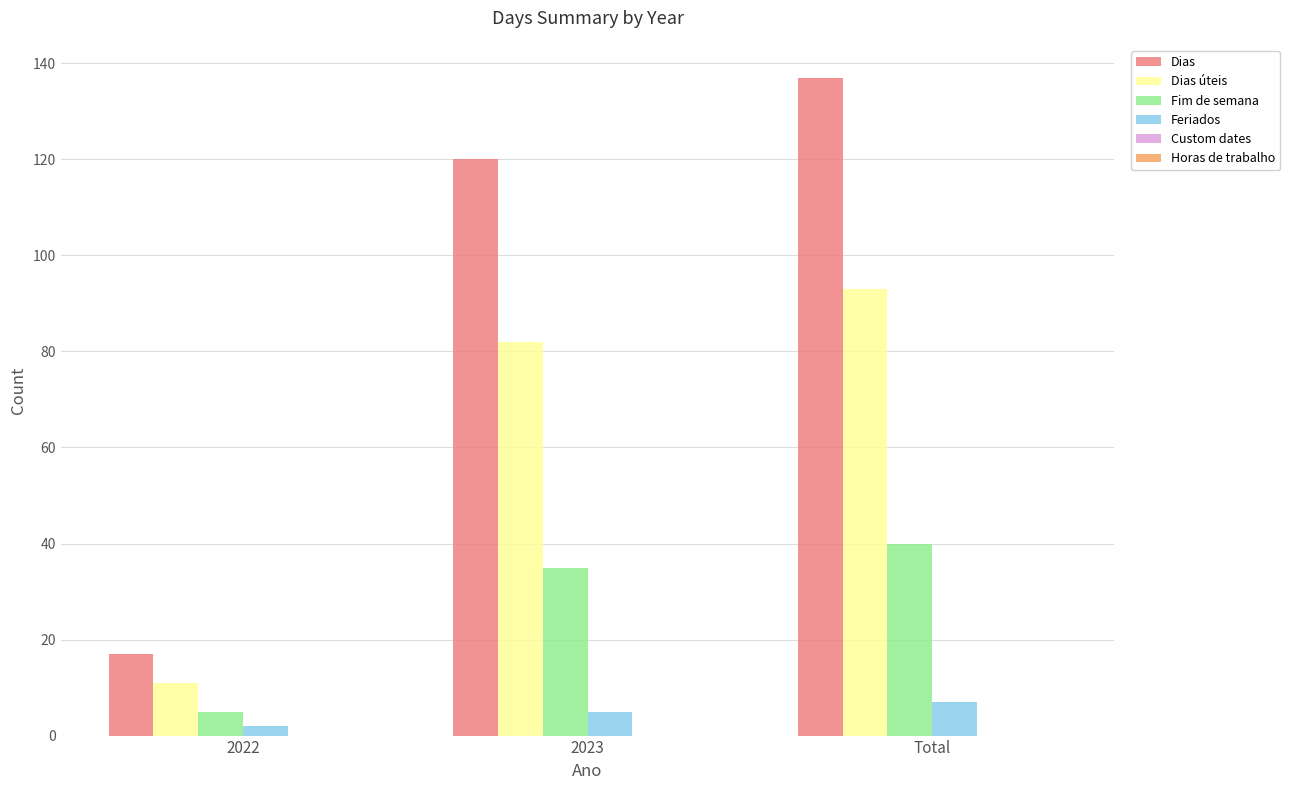

At 2022, list the series in order from largest to smallest.

Dias, Dias úteis, Fim de semana, Feriados